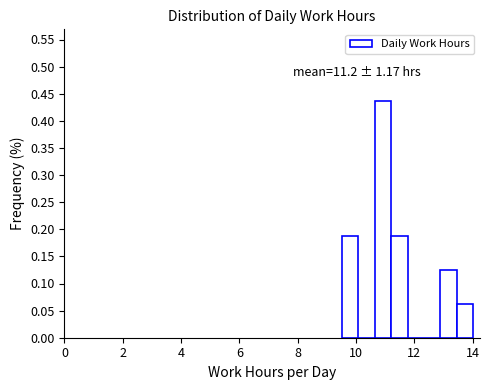

Read against the x-axis, roughly where is the centre of the tallest bar?

11.0